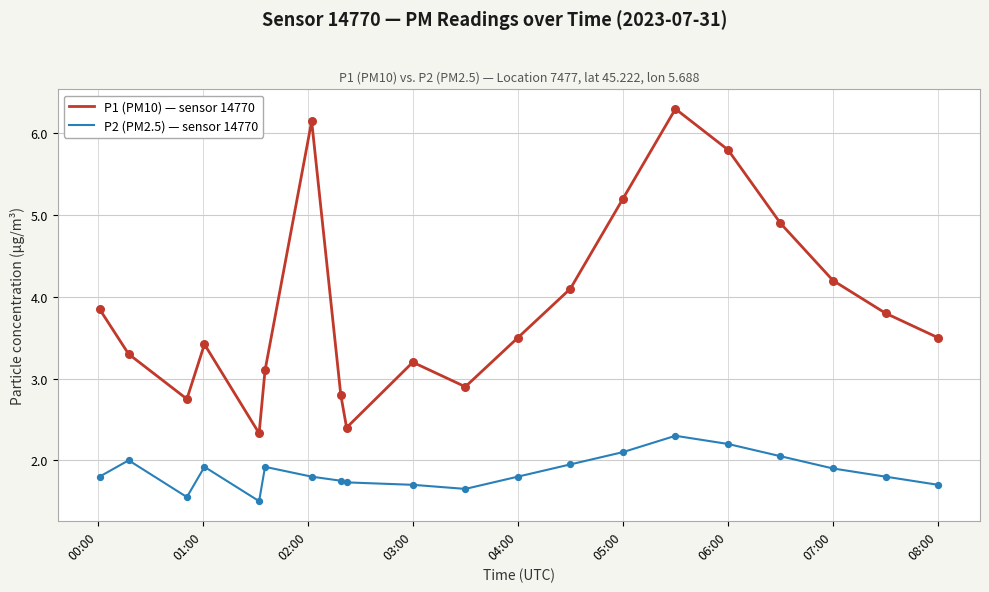

Which series has the largest total across all categories?

P1 (PM10) — sensor 14770